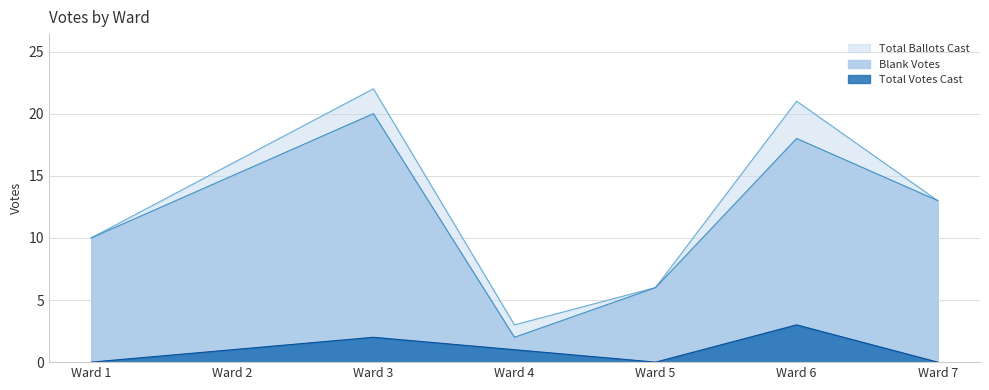

Reading right to left, what are all the values shown in this chart?

Blank Votes: Ward 7=13	Ward 6=18	Ward 5=6	Ward 4=2	Ward 3=20	Ward 2=15	Ward 1=10
Total Votes Cast: Ward 7=0	Ward 6=3	Ward 5=0	Ward 4=1	Ward 3=2	Ward 2=1	Ward 1=0
Total Ballots Cast: Ward 7=13	Ward 6=21	Ward 5=6	Ward 4=3	Ward 3=22	Ward 2=16	Ward 1=10